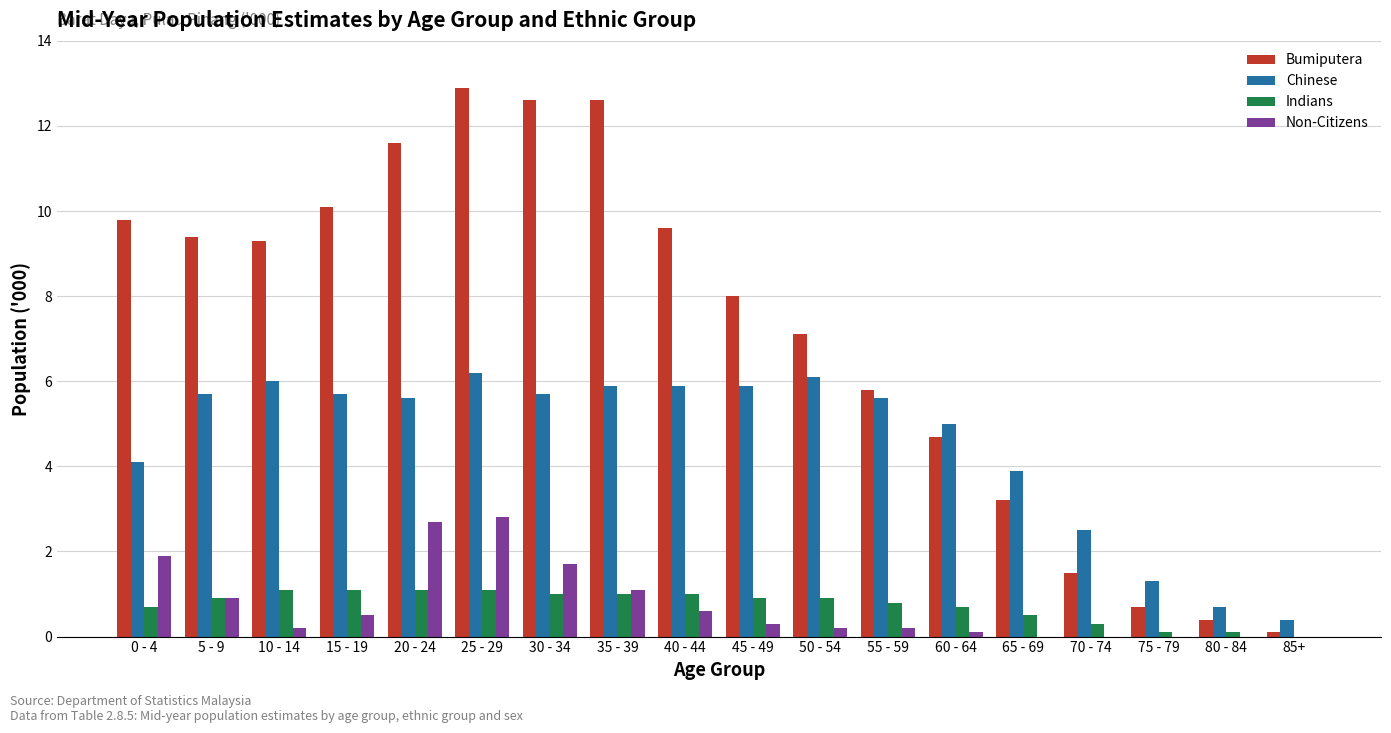

Reading left to right, what are all the values shown in this chart?

Bumiputera: 0 - 4=9.8	5 - 9=9.4	10 - 14=9.3	15 - 19=10.1	20 - 24=11.6	25 - 29=12.9	30 - 34=12.6	35 - 39=12.6	40 - 44=9.6	45 - 49=8.0	50 - 54=7.1	55 - 59=5.8	60 - 64=4.7	65 - 69=3.2	70 - 74=1.5	75 - 79=0.7	80 - 84=0.4	85+=0.1
Chinese: 0 - 4=4.1	5 - 9=5.7	10 - 14=6.0	15 - 19=5.7	20 - 24=5.6	25 - 29=6.2	30 - 34=5.7	35 - 39=5.9	40 - 44=5.9	45 - 49=5.9	50 - 54=6.1	55 - 59=5.6	60 - 64=5.0	65 - 69=3.9	70 - 74=2.5	75 - 79=1.3	80 - 84=0.7	85+=0.4
Indians: 0 - 4=0.7	5 - 9=0.9	10 - 14=1.1	15 - 19=1.1	20 - 24=1.1	25 - 29=1.1	30 - 34=1.0	35 - 39=1.0	40 - 44=1.0	45 - 49=0.9	50 - 54=0.9	55 - 59=0.8	60 - 64=0.7	65 - 69=0.5	70 - 74=0.3	75 - 79=0.1	80 - 84=0.1	85+=0.0
Non-Citizens: 0 - 4=1.9	5 - 9=0.9	10 - 14=0.2	15 - 19=0.5	20 - 24=2.7	25 - 29=2.8	30 - 34=1.7	35 - 39=1.1	40 - 44=0.6	45 - 49=0.3	50 - 54=0.2	55 - 59=0.2	60 - 64=0.1	65 - 69=0.0	70 - 74=0.0	75 - 79=0.0	80 - 84=0.0	85+=0.0